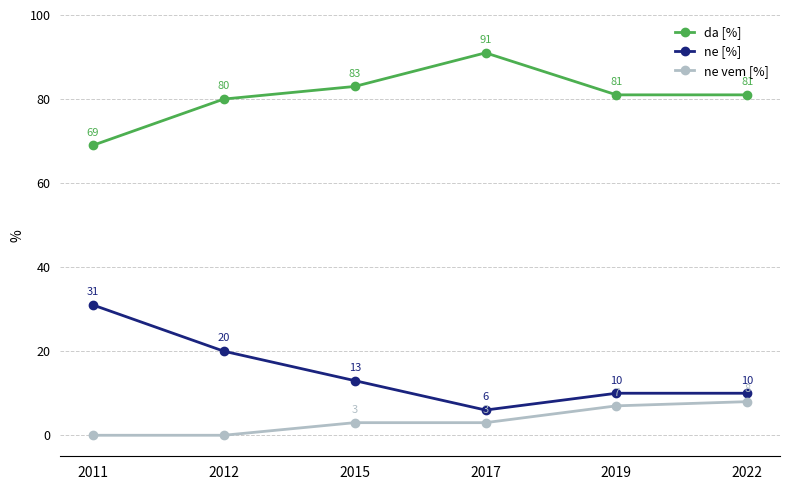

What is the value of the ne vem [%] point at the 6th from the left?

8